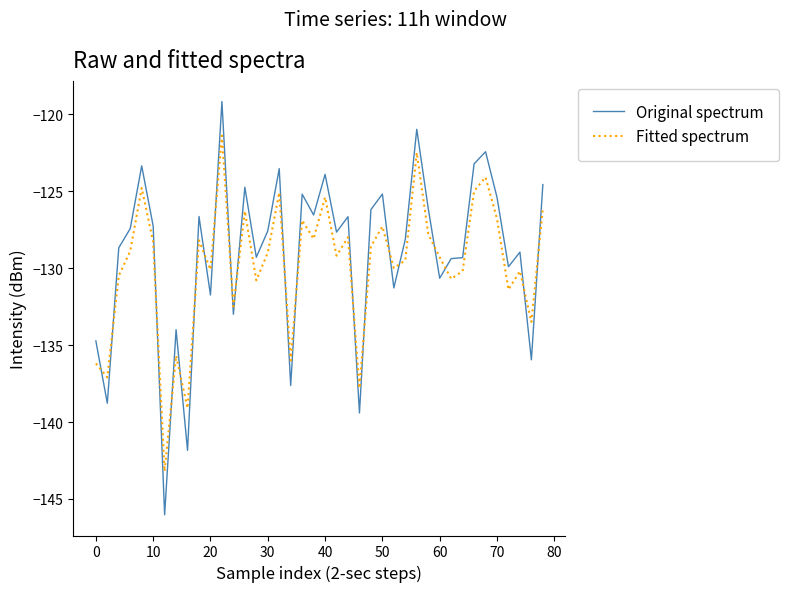

Which series has the widest spread of values?

Original spectrum